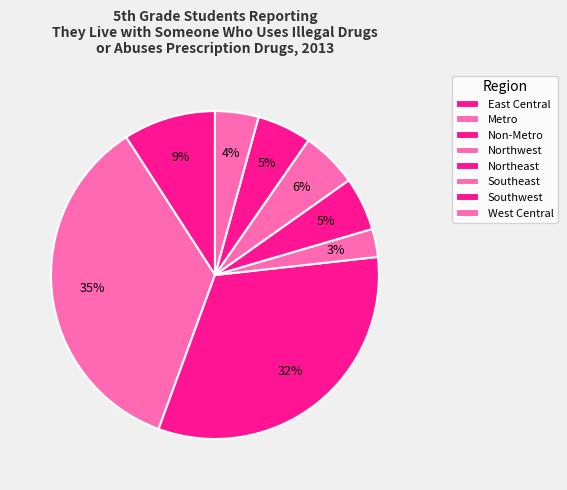

What is the smallest slice in the pie chart?

Northwest